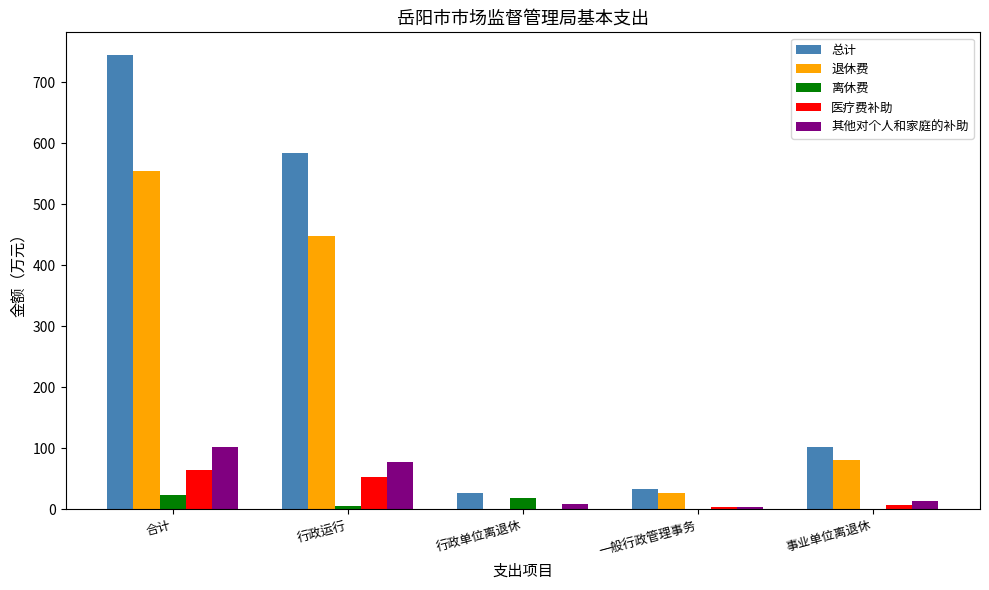

At which category is the sum across all series the highest?

合计